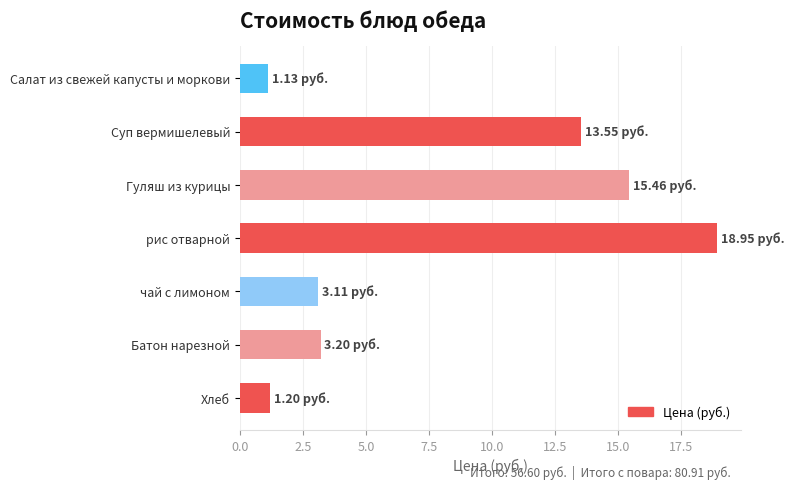

How many data points are less than 3?

2